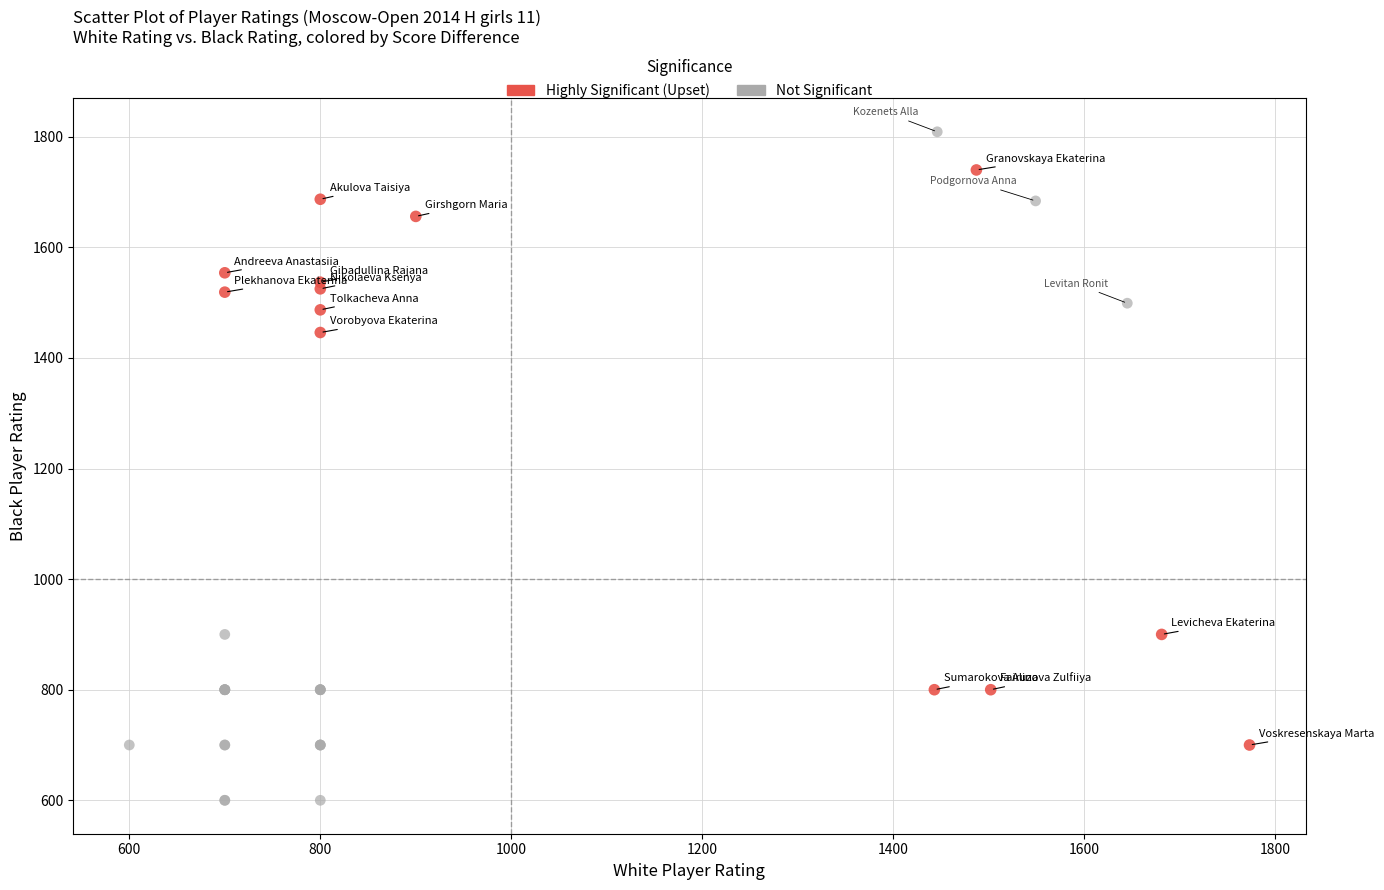

Which series reaches the maximum Y coordinate?

Not Significant